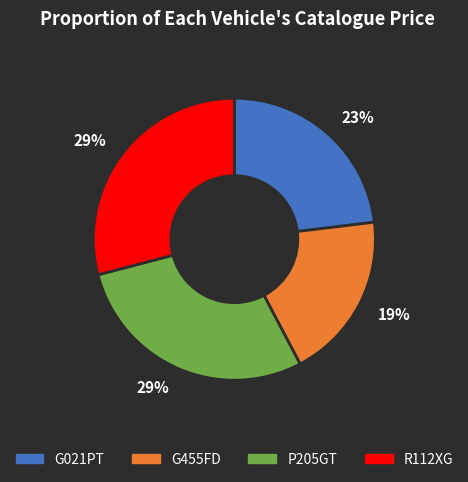

Approximately how many times larger is the value at R112XG compared to G455FD?

1.5